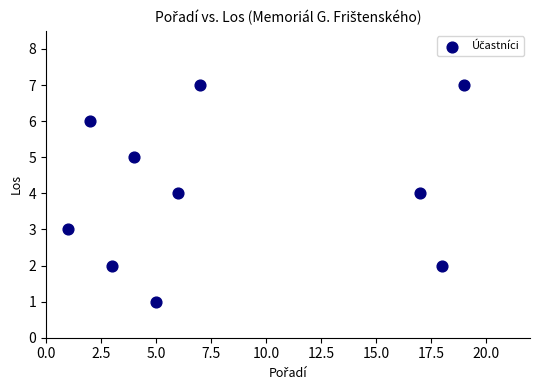

What is the average Y value?

4